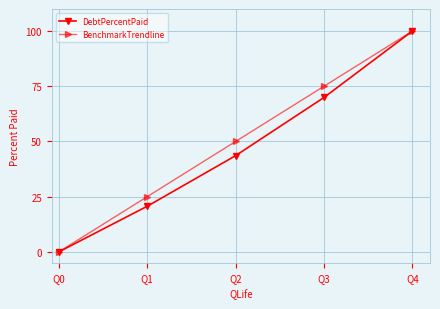

What is the sum of the BenchmarkTrendline values at Q1 and Q3?

100.0